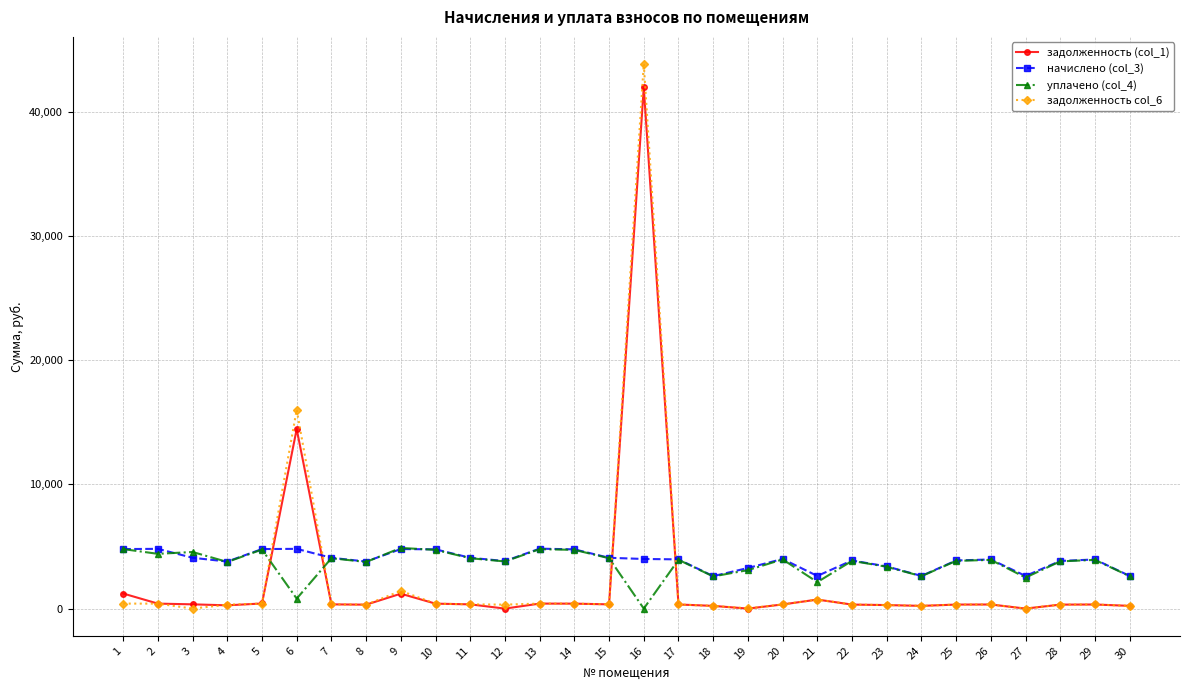

Which series has the widest spread of values?

задолженность col_6